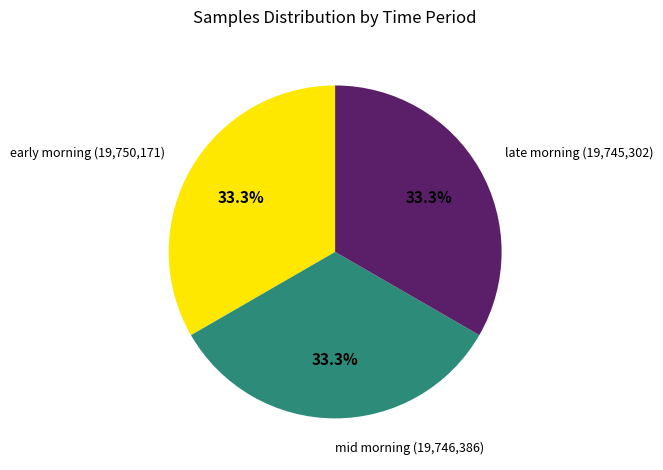

Count the number of slices in the pie.

3